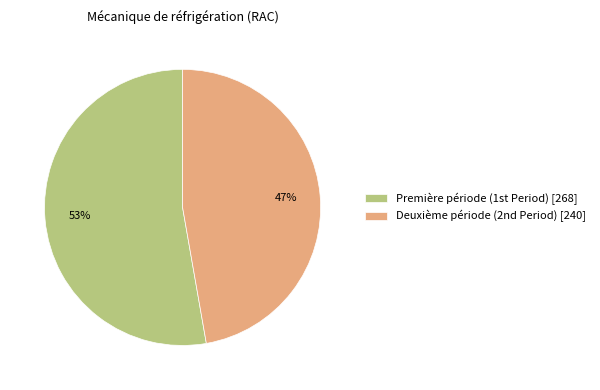

Which category has the biggest portion of the pie?

Première période (1st Period)